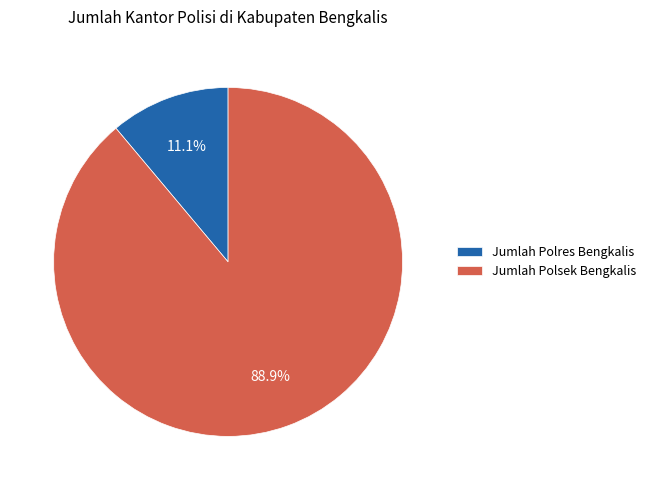

Rank the categories by value from highest to lowest.

Jumlah Polsek Bengkalis, Jumlah Polres Bengkalis